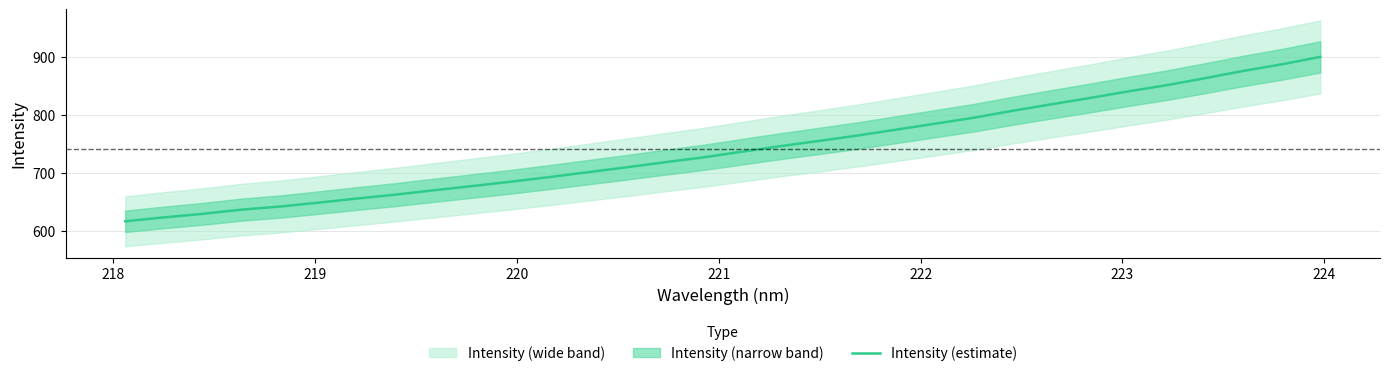

What is the difference between the maximum and minimum values?

283.9